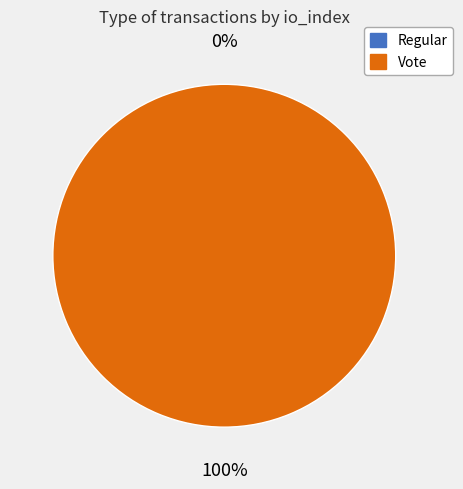

How many slices are in this pie chart?

2